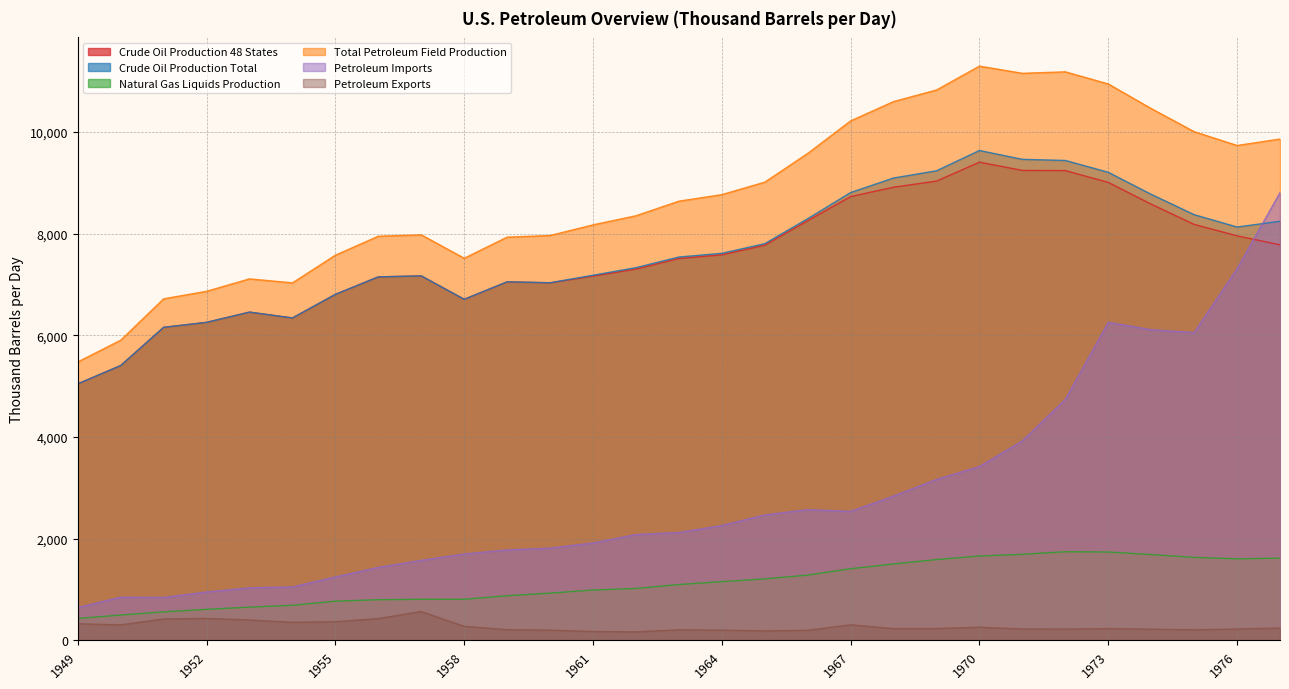

What is the sum of the Petroleum Imports values at 1962 and 1953?

3115.9